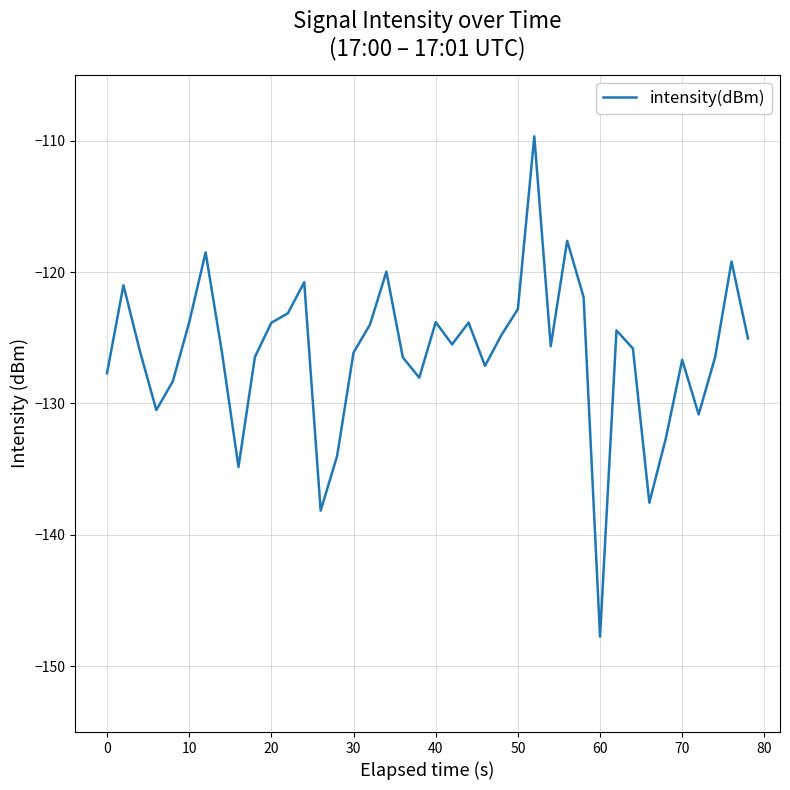

What is the smallest value displayed?

-147.7